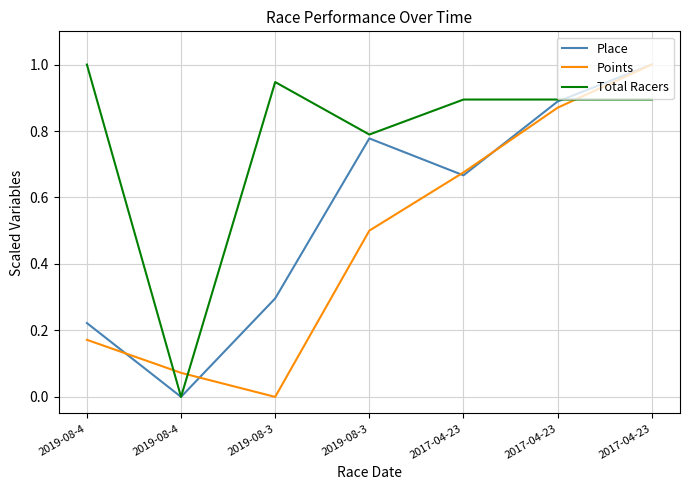

How many lines are shown in the chart?

3